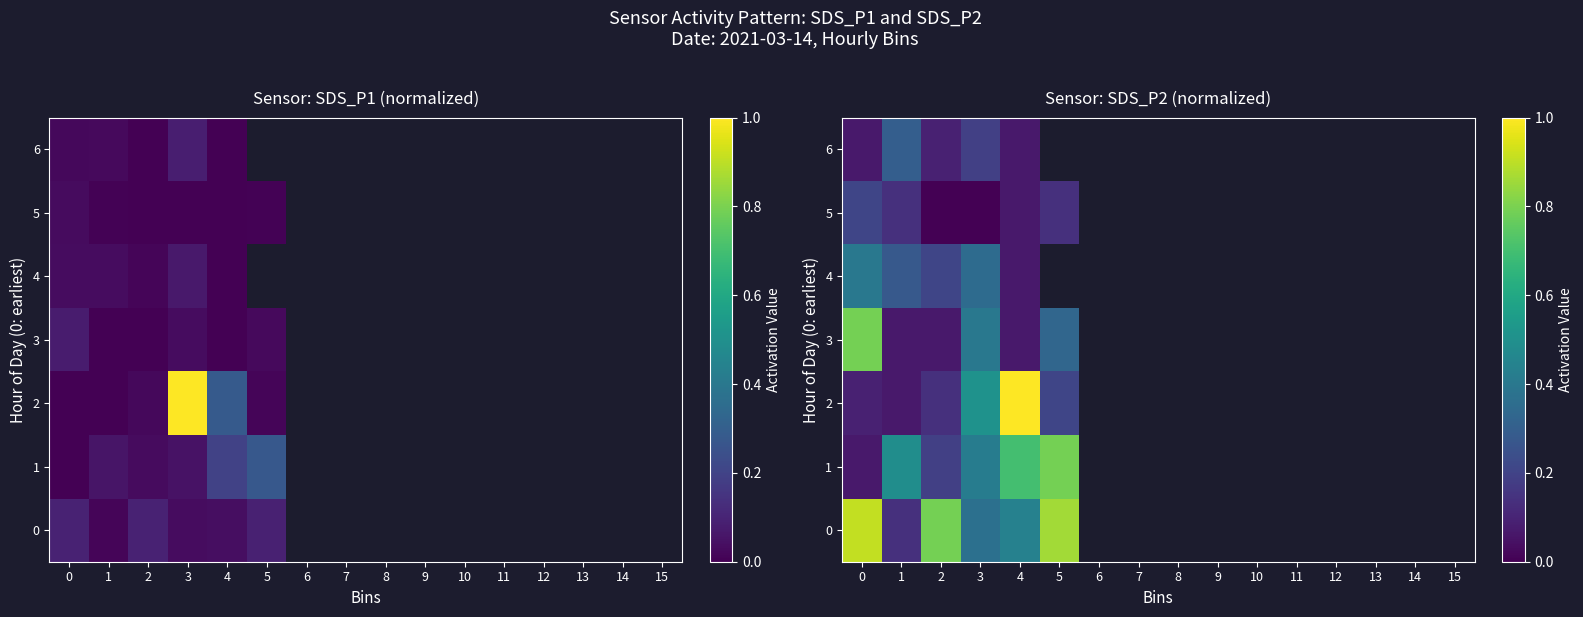

What is the minimum value for 1?

0.1